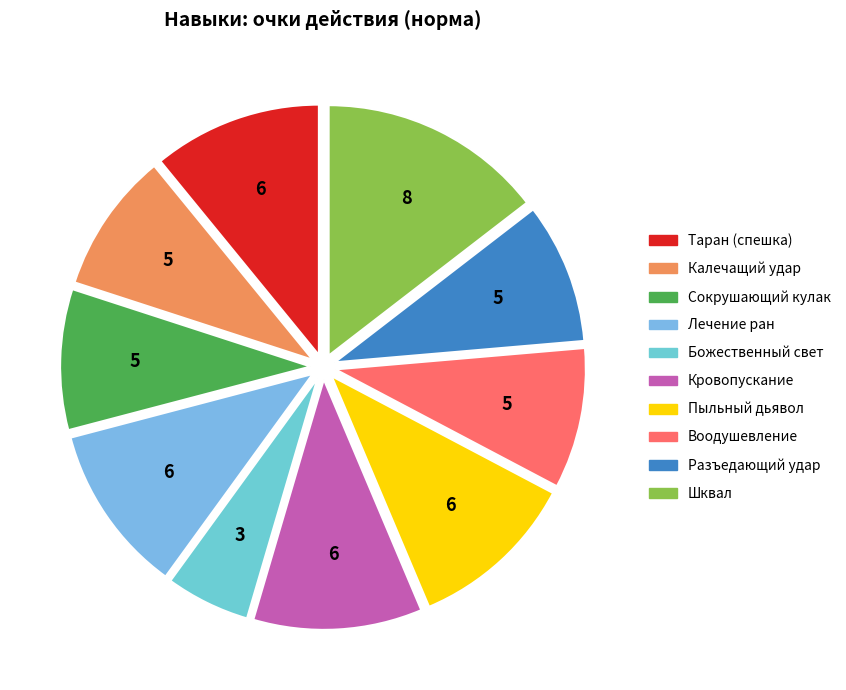

The Божественный свет slice represents 5% of the pie. True or false?

True